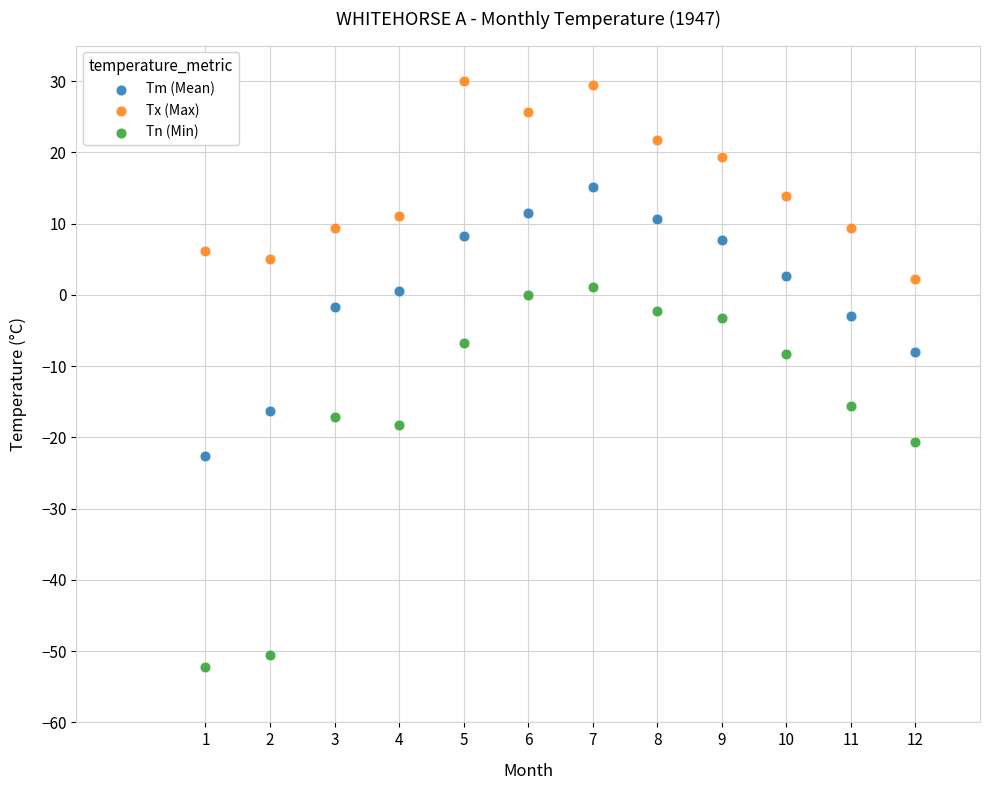

Across all data points, what is the range of Y values (max minus min)?

82.2